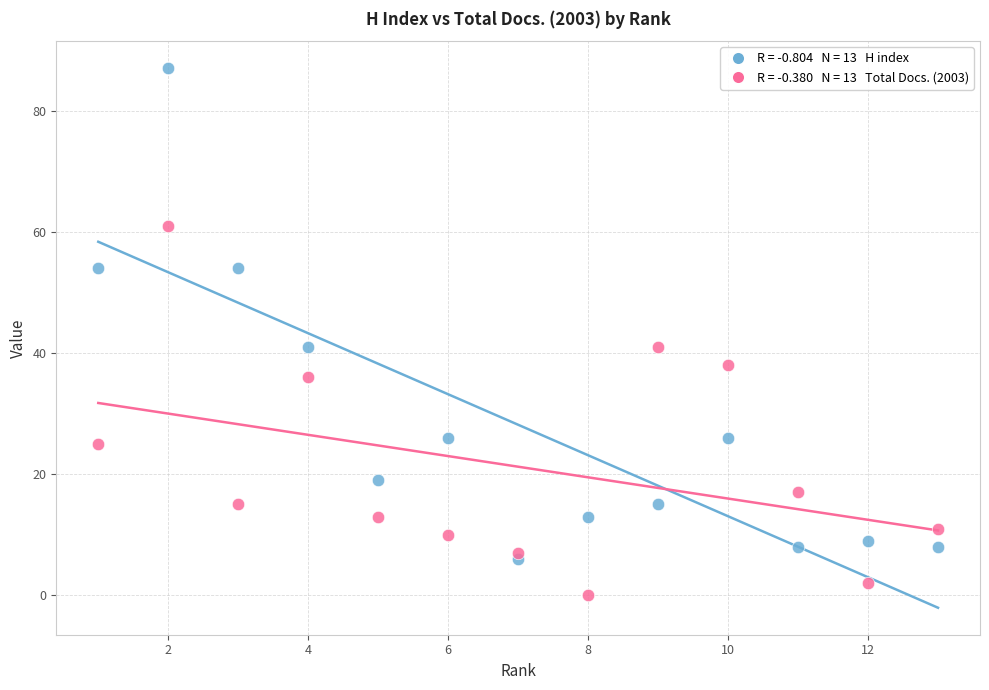

Across all data points, what is the range of X values (max minus min)?

12